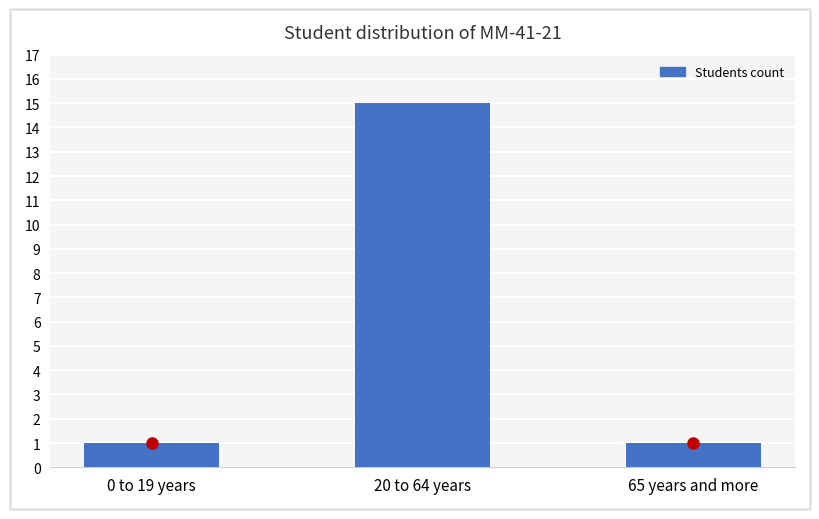

What is the maximum value shown in the chart?

15